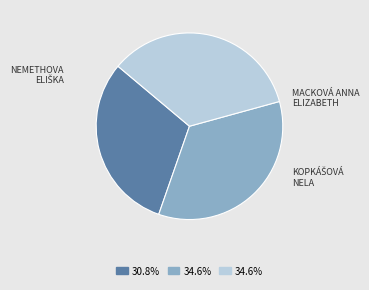

Is there a majority slice in this chart?

No